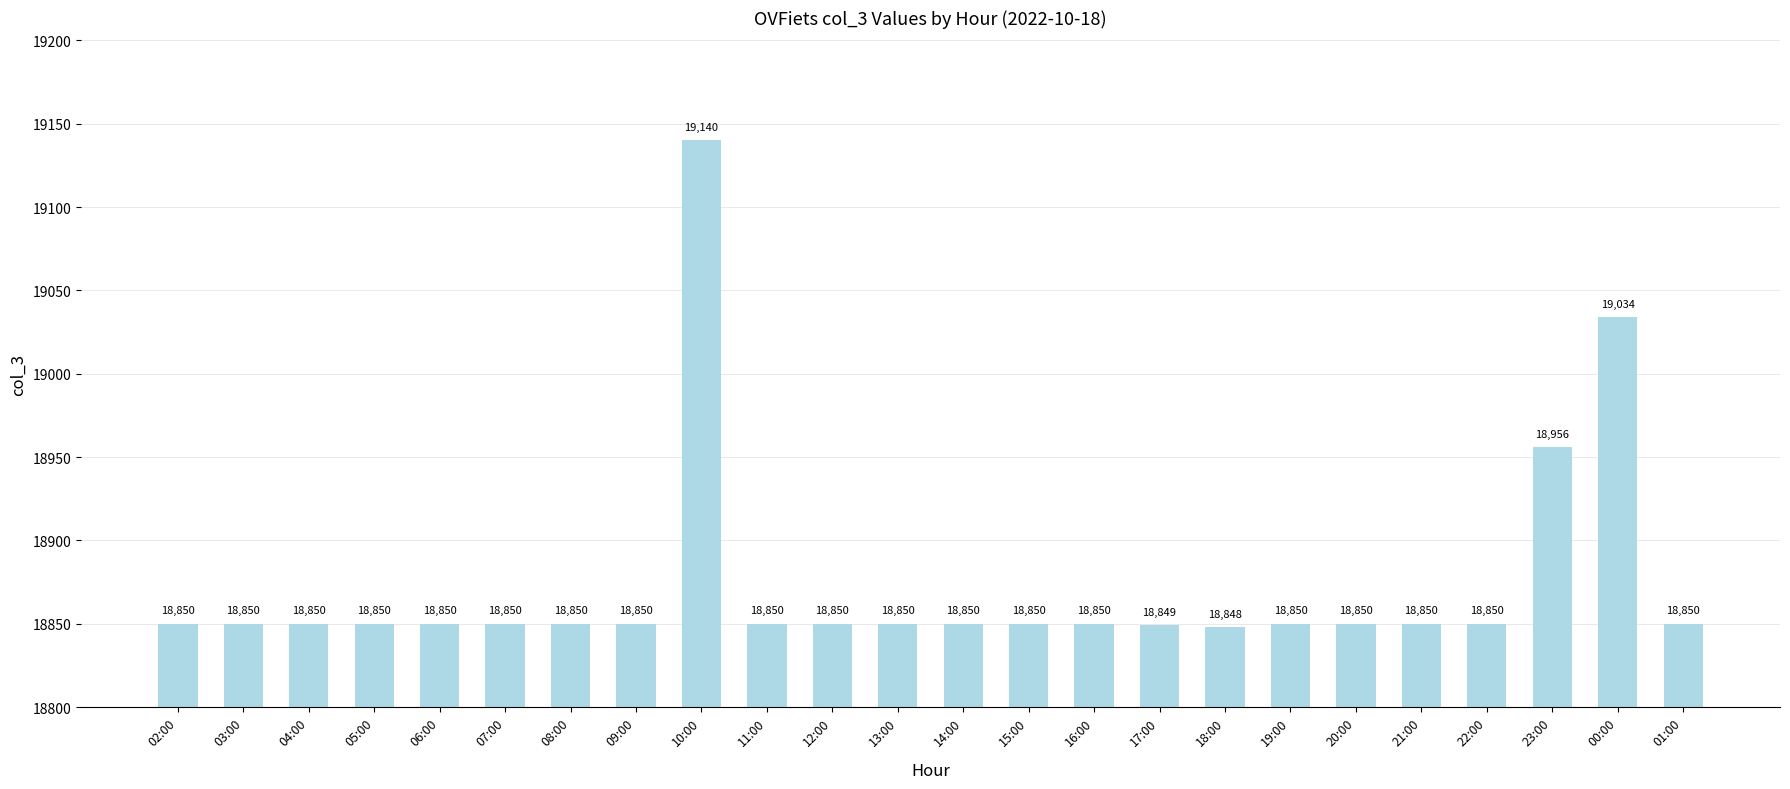

What is the maximum value shown in the chart?

19140